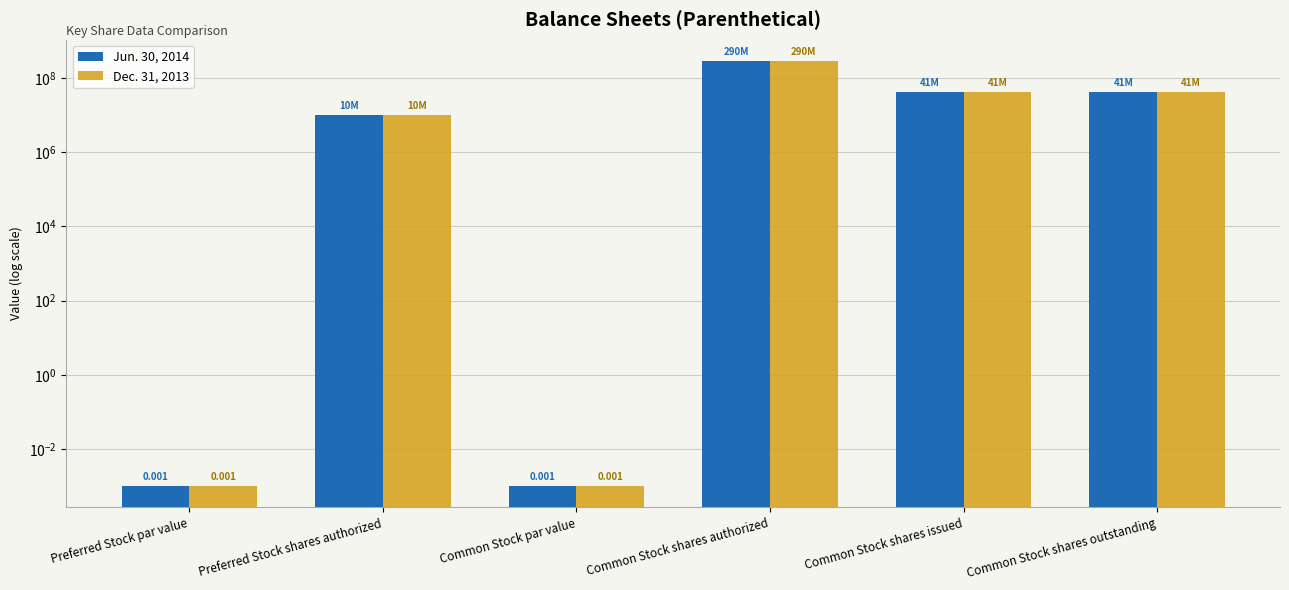

What are all the series names shown in the legend?

Jun. 30, 2014, Dec. 31, 2013